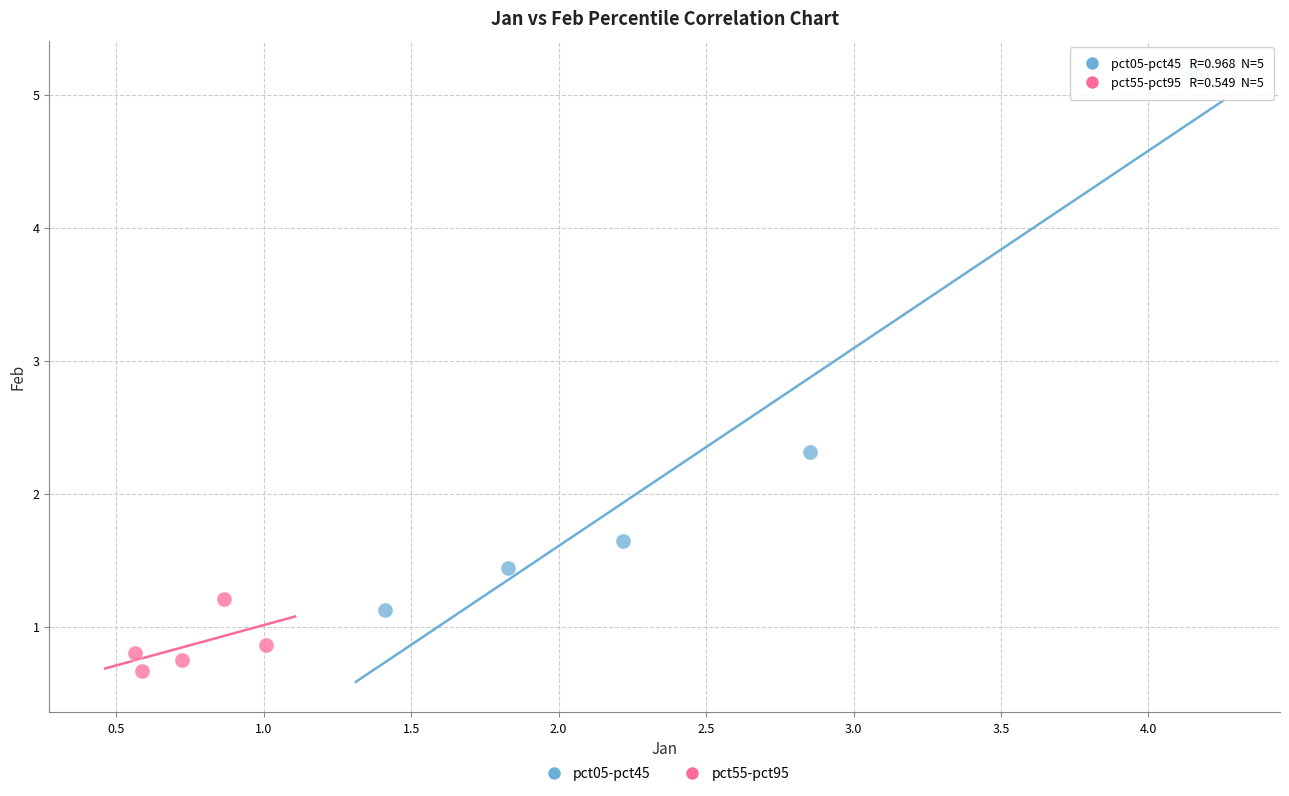

Which series has the widest spread of Y values?

pct05-pct45